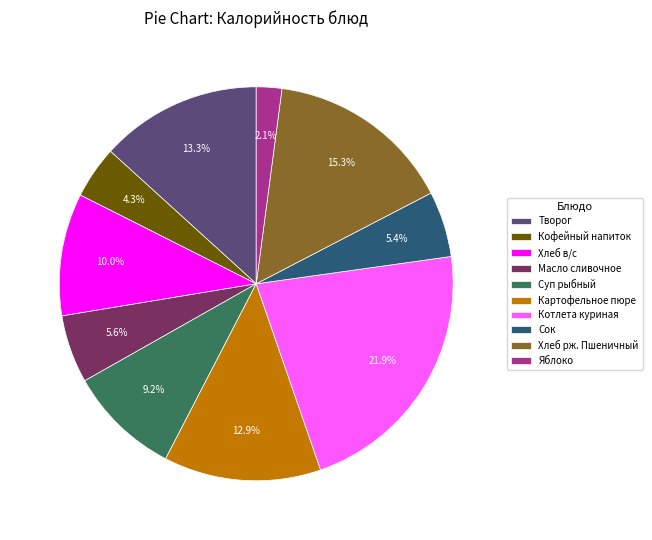

Between Хлеб в/с and Масло сливочное, which is larger?

Хлеб в/с